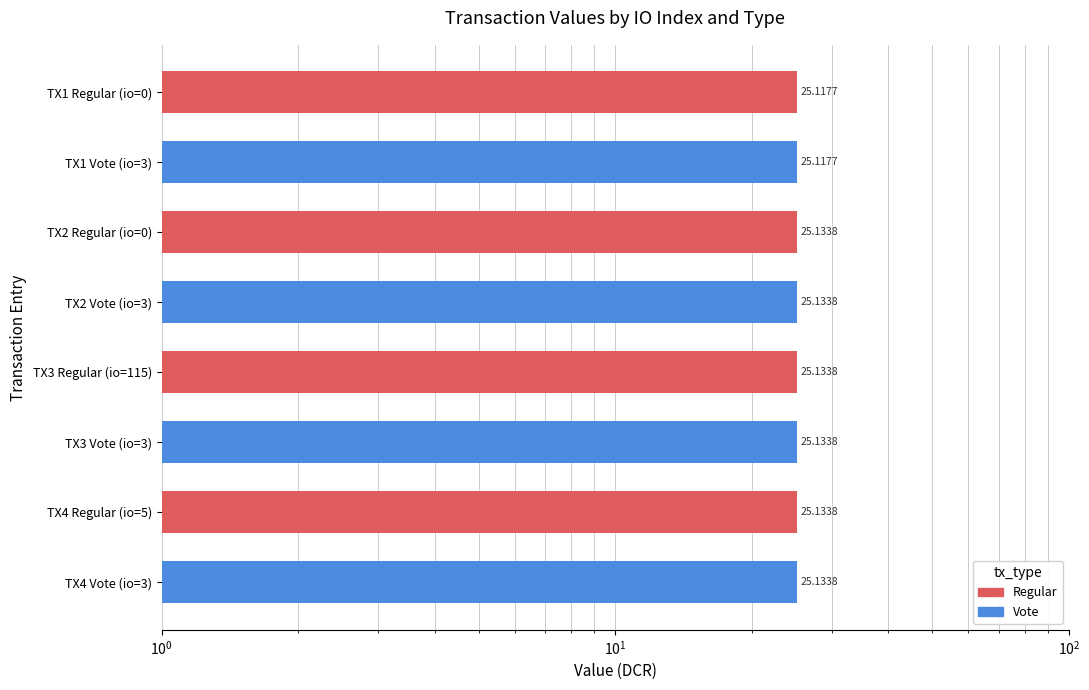

What is the sum of all values?

201.0